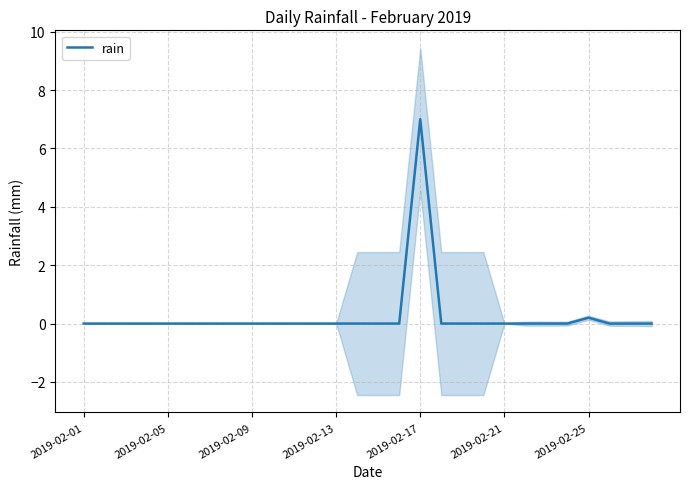

What is the difference between the maximum and minimum values?

7.0